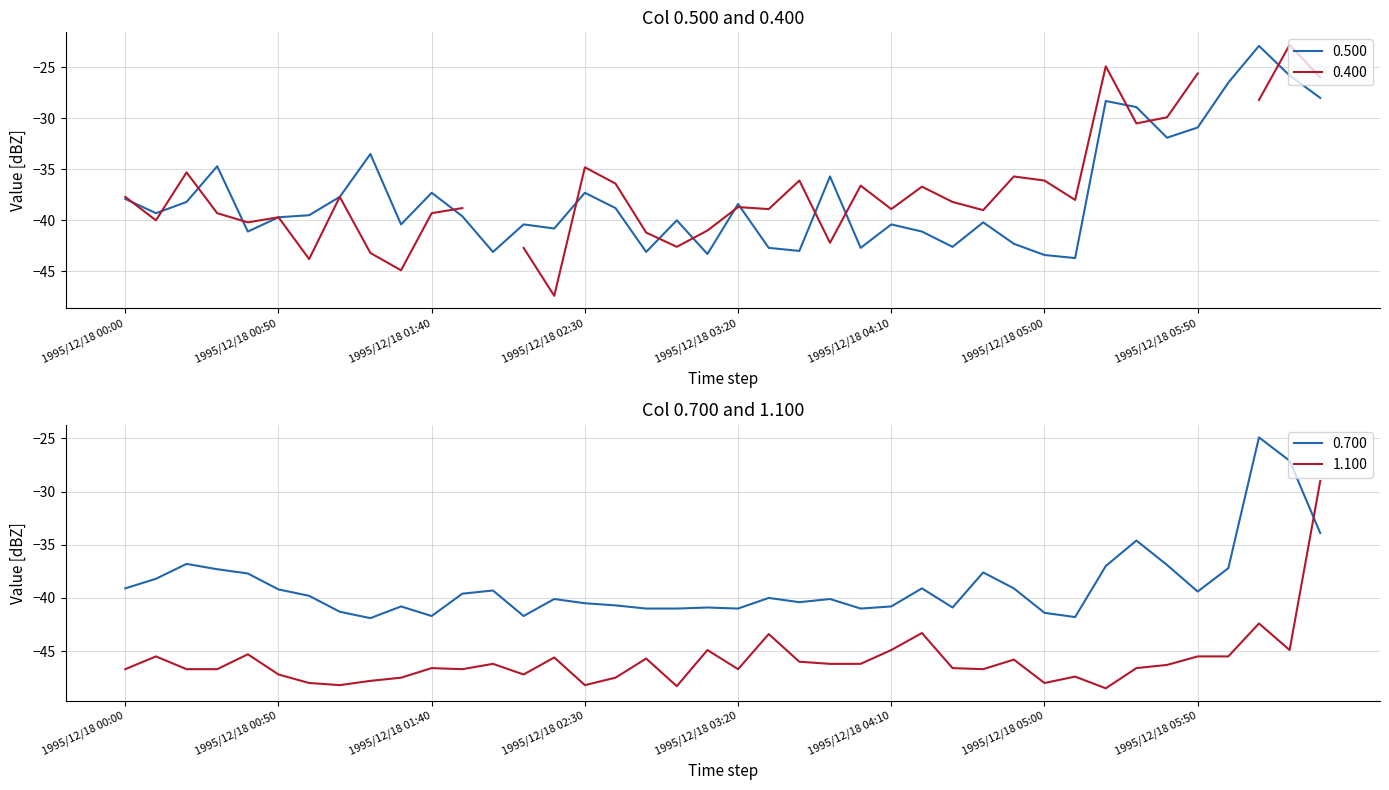

Between 1995/12/18 05:10 and 1995/12/18 06:30, which series saw the biggest shift?

1.100